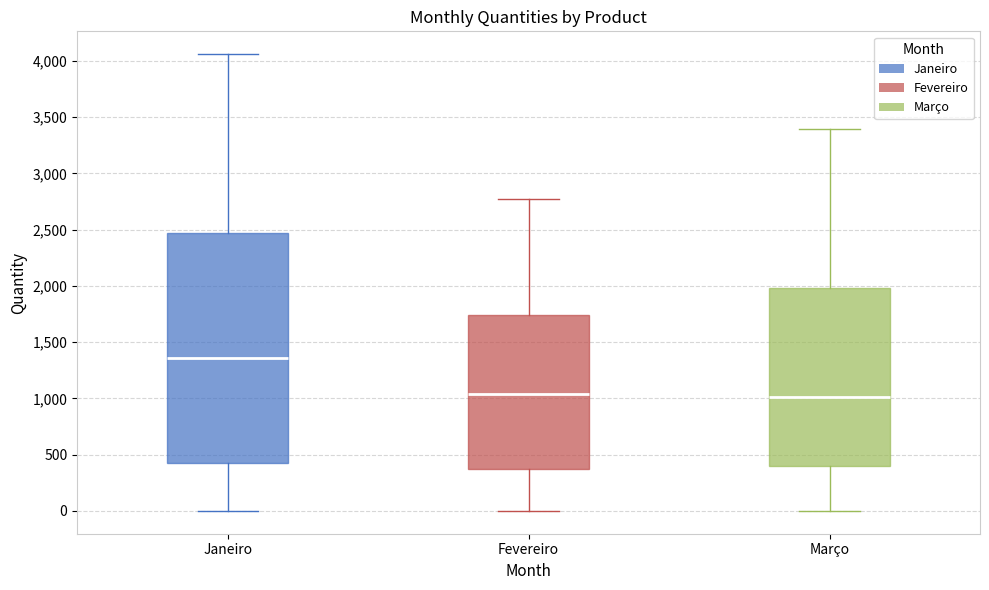

Comparing the boxes themselves (not the whiskers), which one is the tallest?

Janeiro